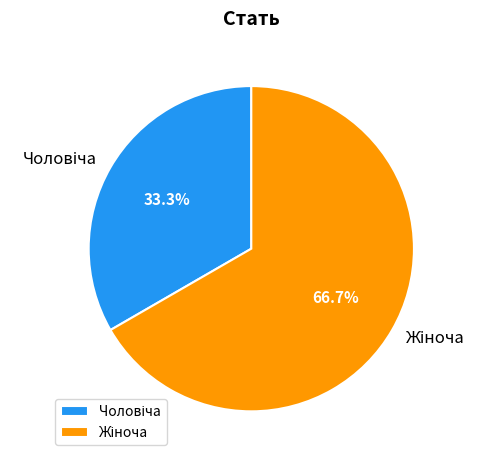

To the nearest percent, what portion does Чоловіча represent?

33%